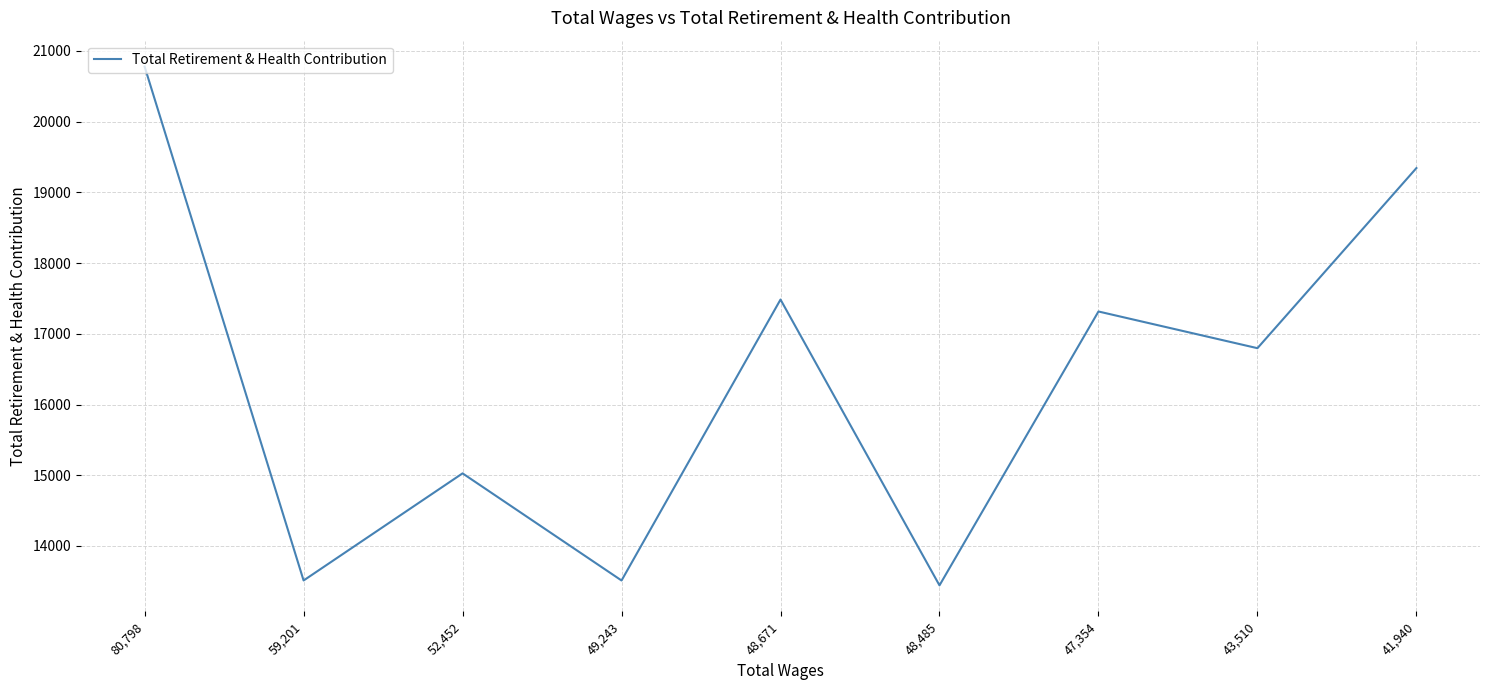

Between 41,940 and 48,485, which is larger?

41,940